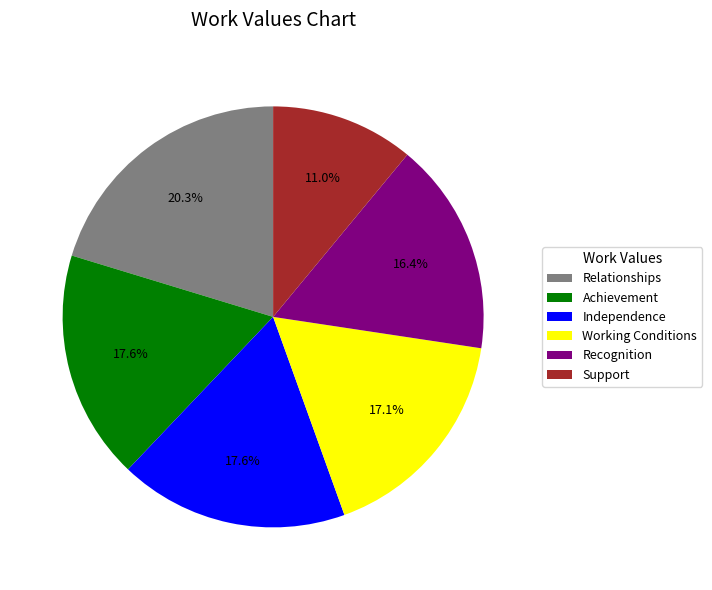

To the nearest percent, what percentage of the pie is Recognition?

16%